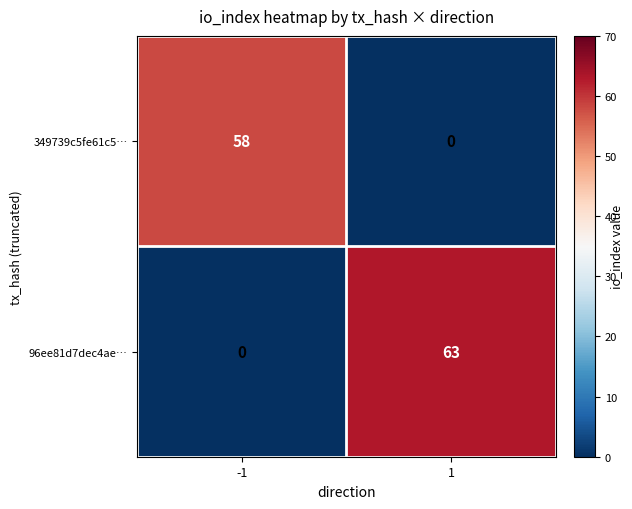

At how many categories does at least one series exceed 40?

2